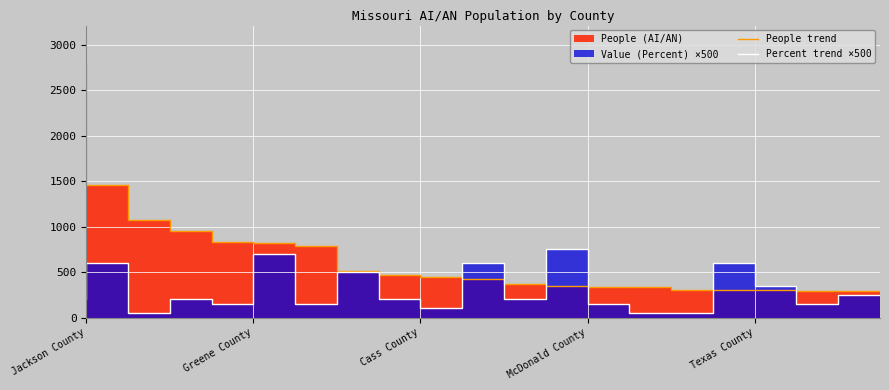

Where is Percent trend ×500 nearest to the value 400?

17